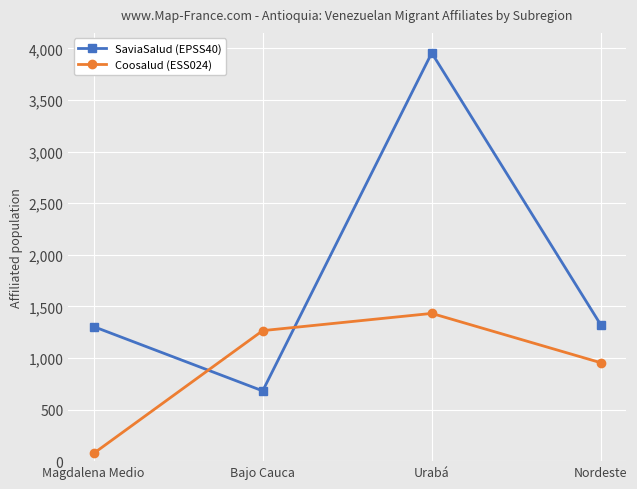

Which series ends up on top after the final intersection of SaviaSalud (EPSS40) and Coosalud (ESS024)?

SaviaSalud (EPSS40)